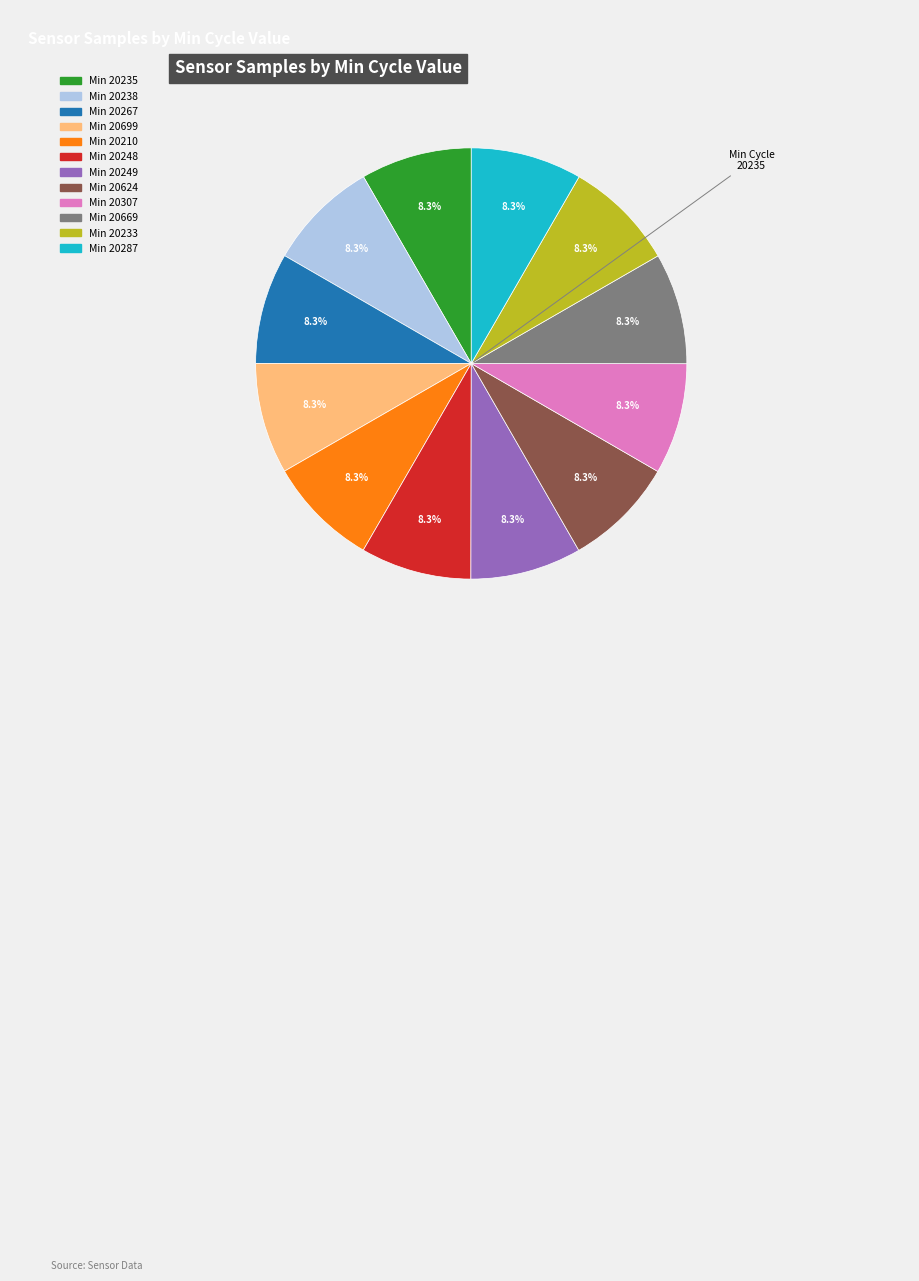

Does any single category account for the majority?

No